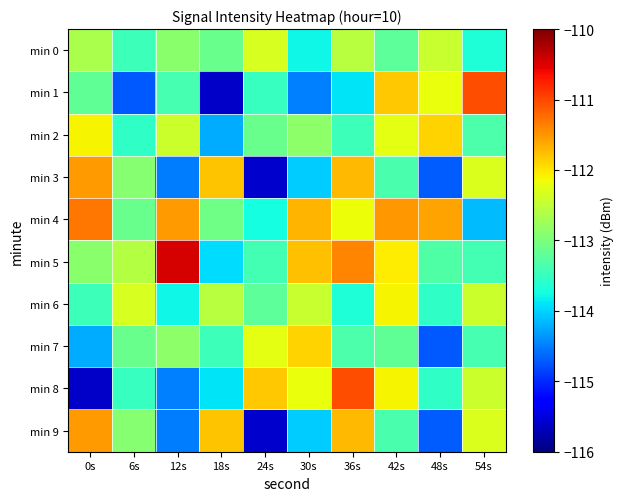

At how many categories does at least one series exceed -111?

1